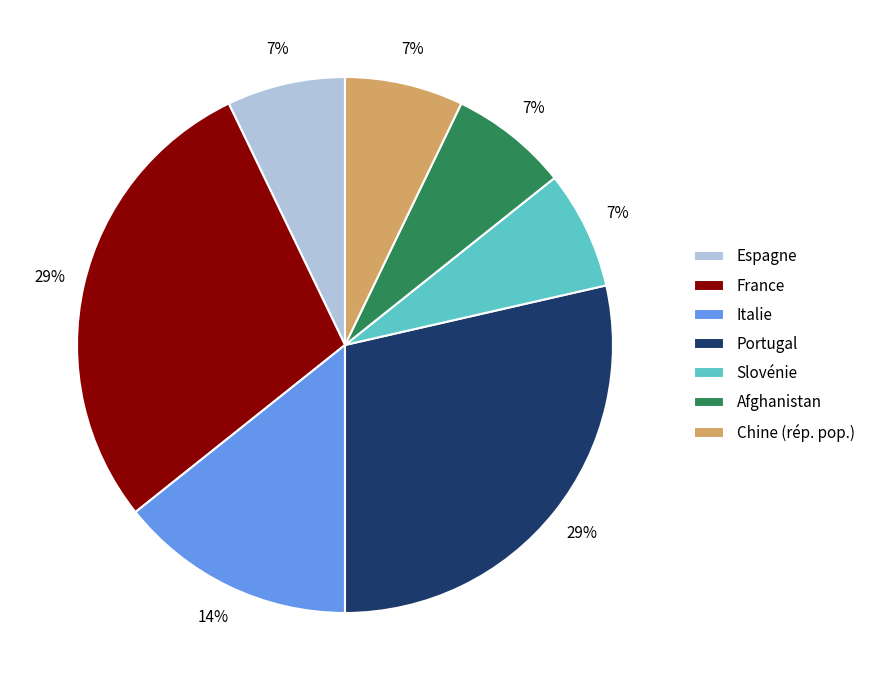

Between Chine (rép. pop.) and Portugal, which is larger?

Portugal